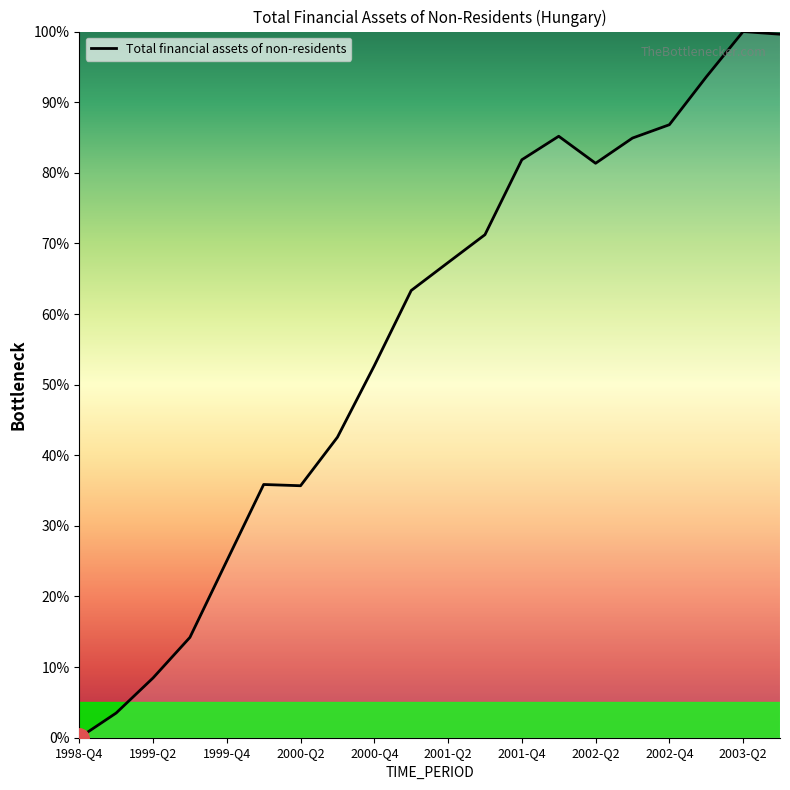

What is the difference between the maximum and minimum values?

100.0